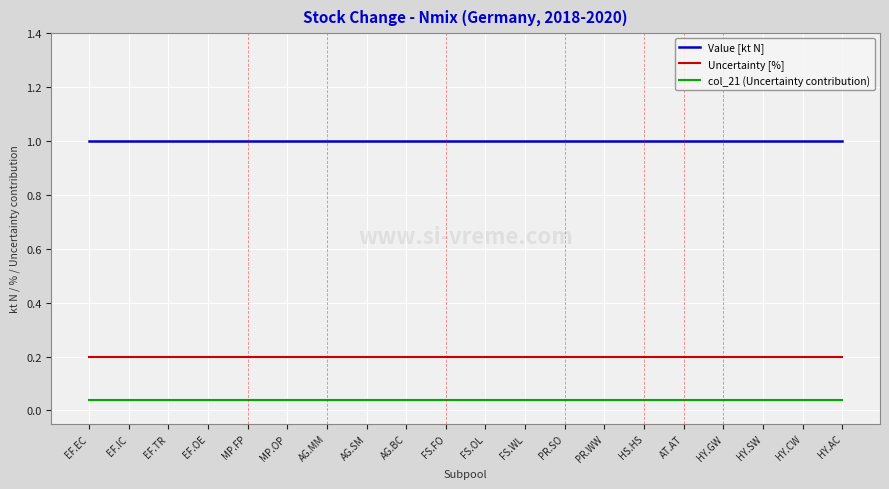

What is the maximum value shown in the chart?

1.0